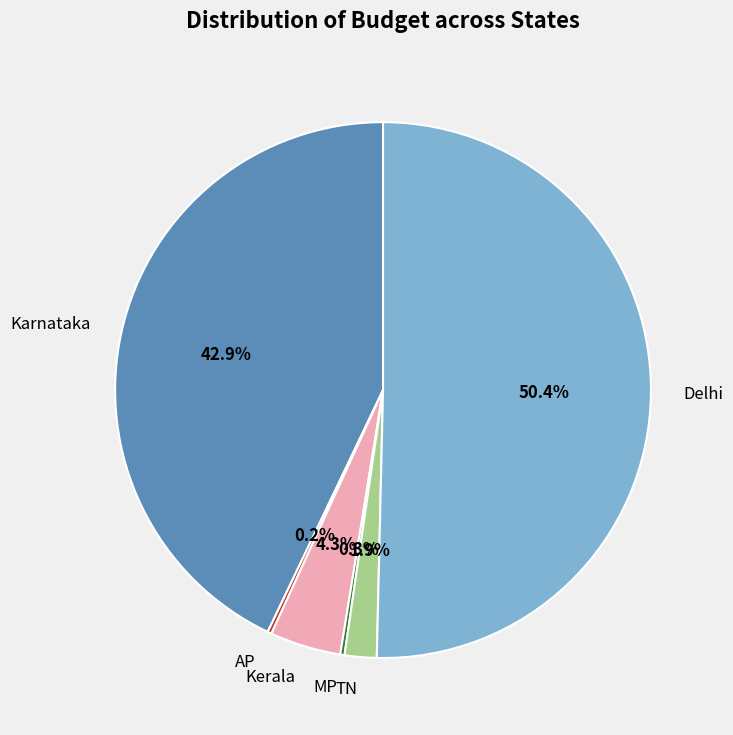

What is the majority slice?

Delhi